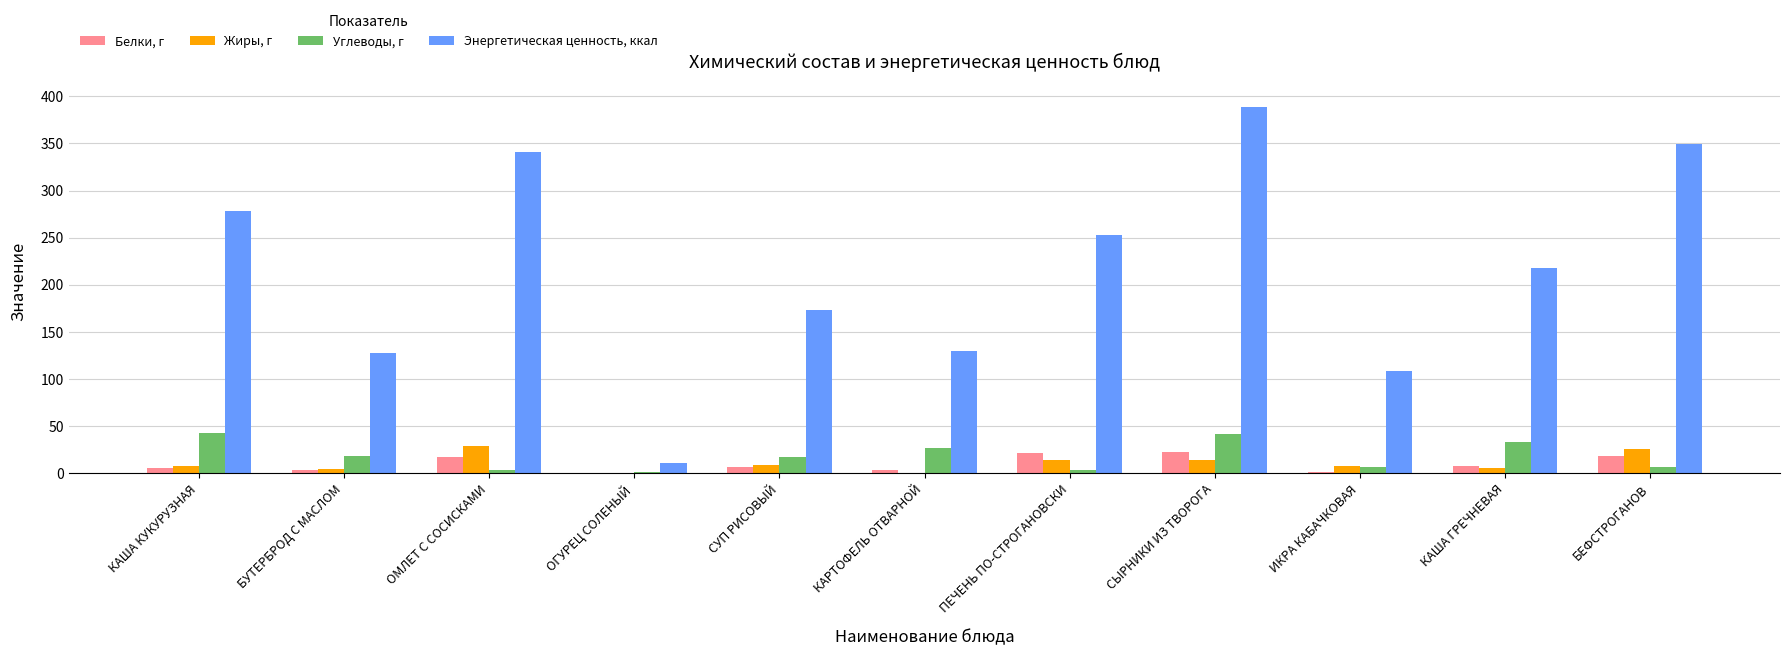

What is the maximum value for Углеводы, г?

42.4